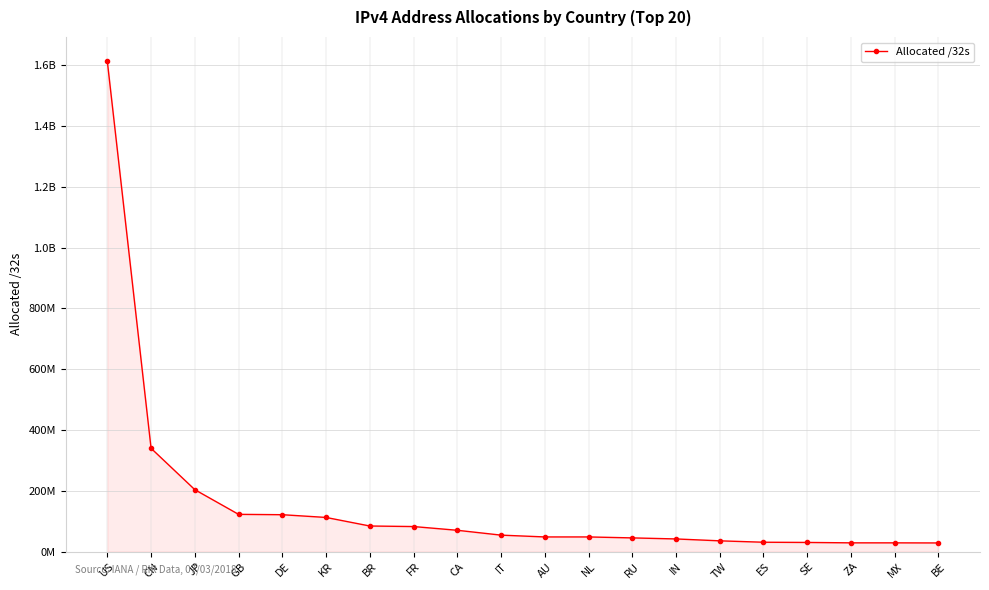

What is the label of the 14th point from the left?

IN